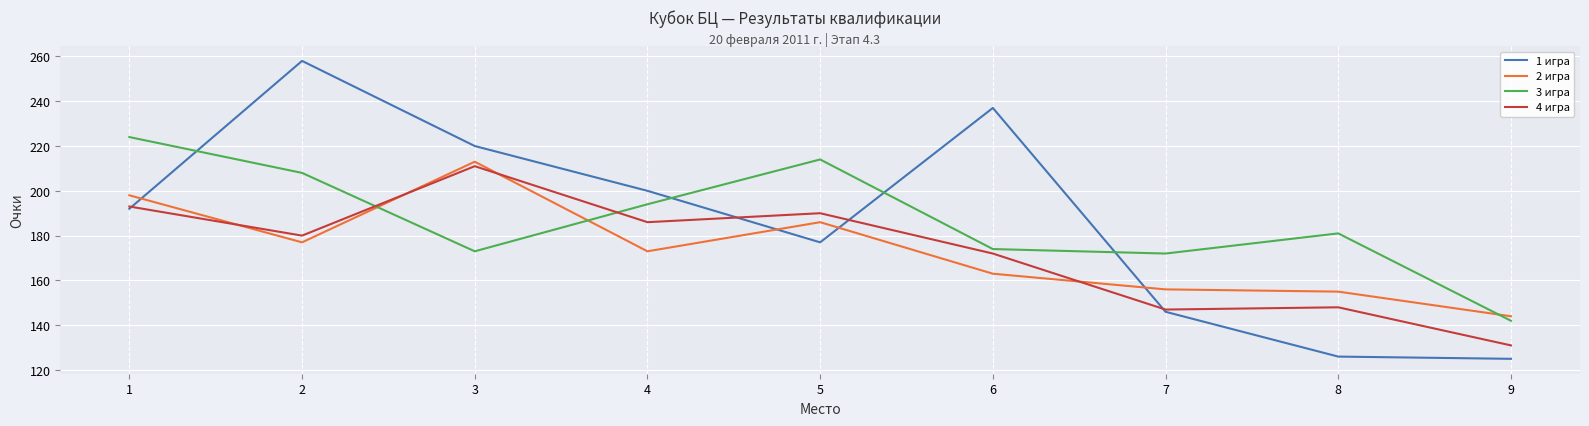

What is the spread (max minus min) of values at 7?

26